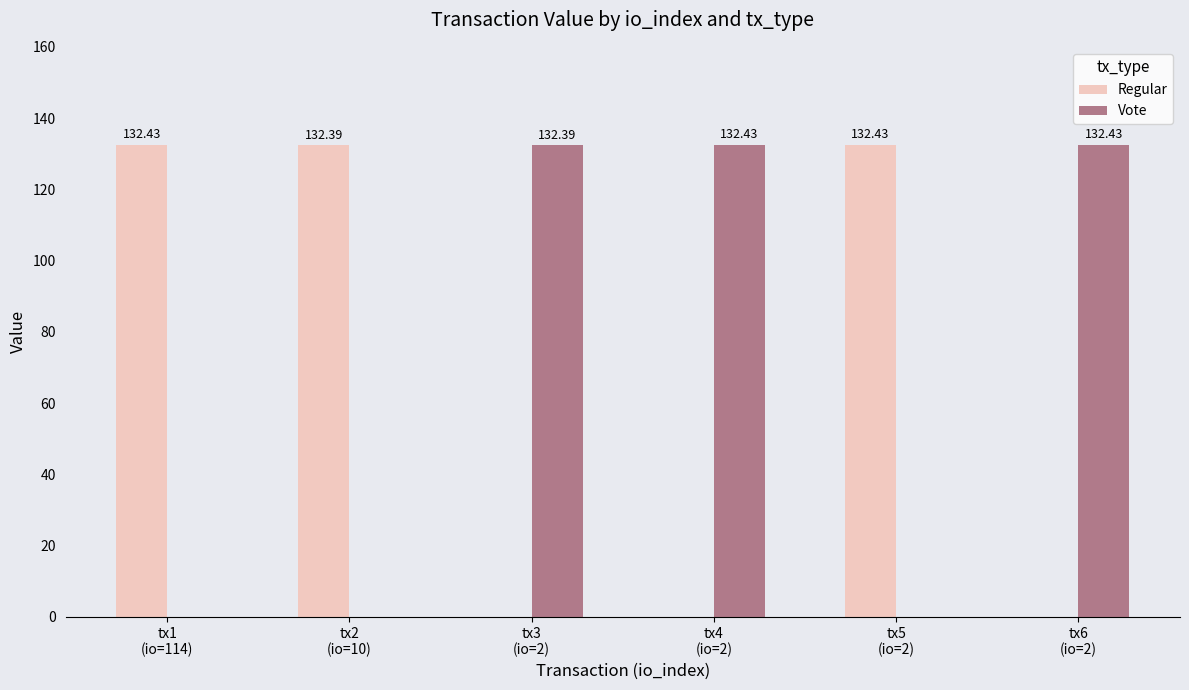

What is the label of the 1st bar from the right?

tx6
(io=2)